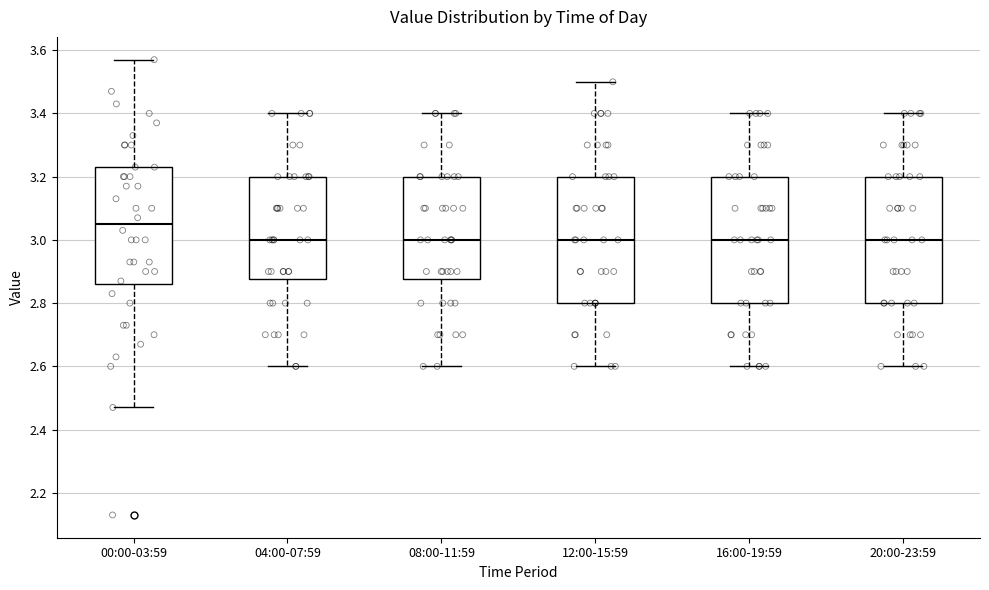

Reading left to right, transcribe this box plot: for each box, give where its median line is, the range the box spans, and where its two whiskers end, as read against the y-axis. The values are not printed on the chart, so give them approximately, as read against the axis.

00:00-03:59: median 3.06, box 2.86 to 3.24, whiskers 2.48 to 3.58
04:00-07:59: median 3.00, box 2.88 to 3.20, whiskers 2.60 to 3.40
08:00-11:59: median 3.00, box 2.88 to 3.20, whiskers 2.60 to 3.40
12:00-15:59: median 3.00, box 2.80 to 3.20, whiskers 2.60 to 3.50
16:00-19:59: median 3.00, box 2.80 to 3.20, whiskers 2.60 to 3.40
20:00-23:59: median 3.00, box 2.80 to 3.20, whiskers 2.60 to 3.40